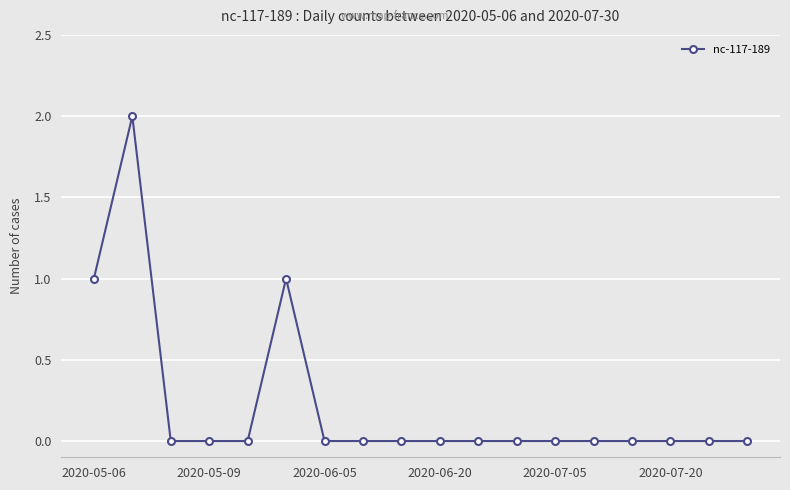

What is the value of the 6th point from the left?

1